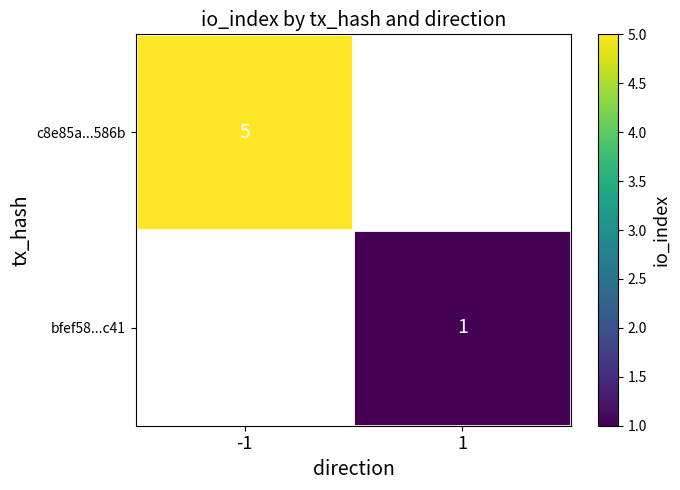

At how many categories does at least one series exceed 2?

1